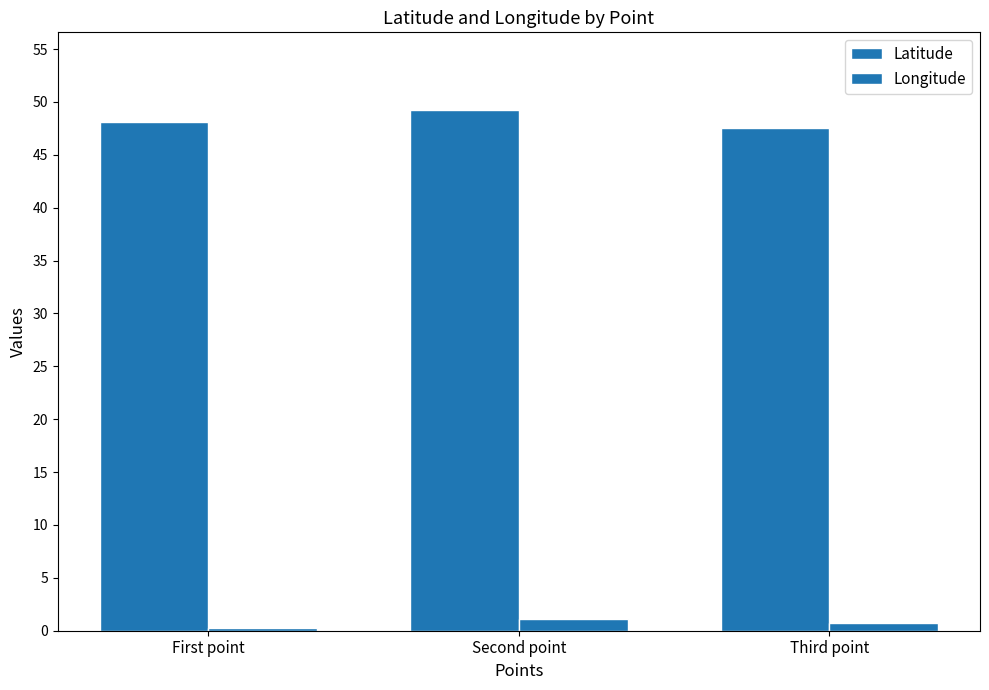

How many data points does each series have?

3